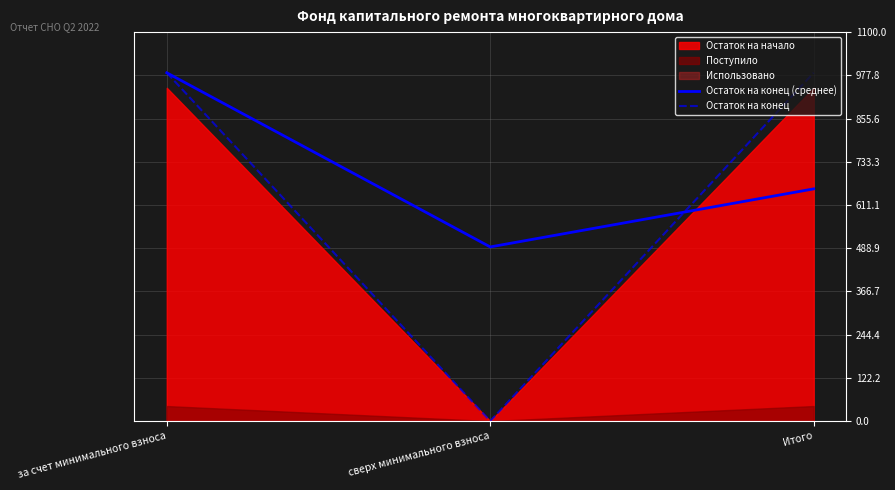

What is the difference between the highest and lowest values at сверх минимального взноса?

492.5